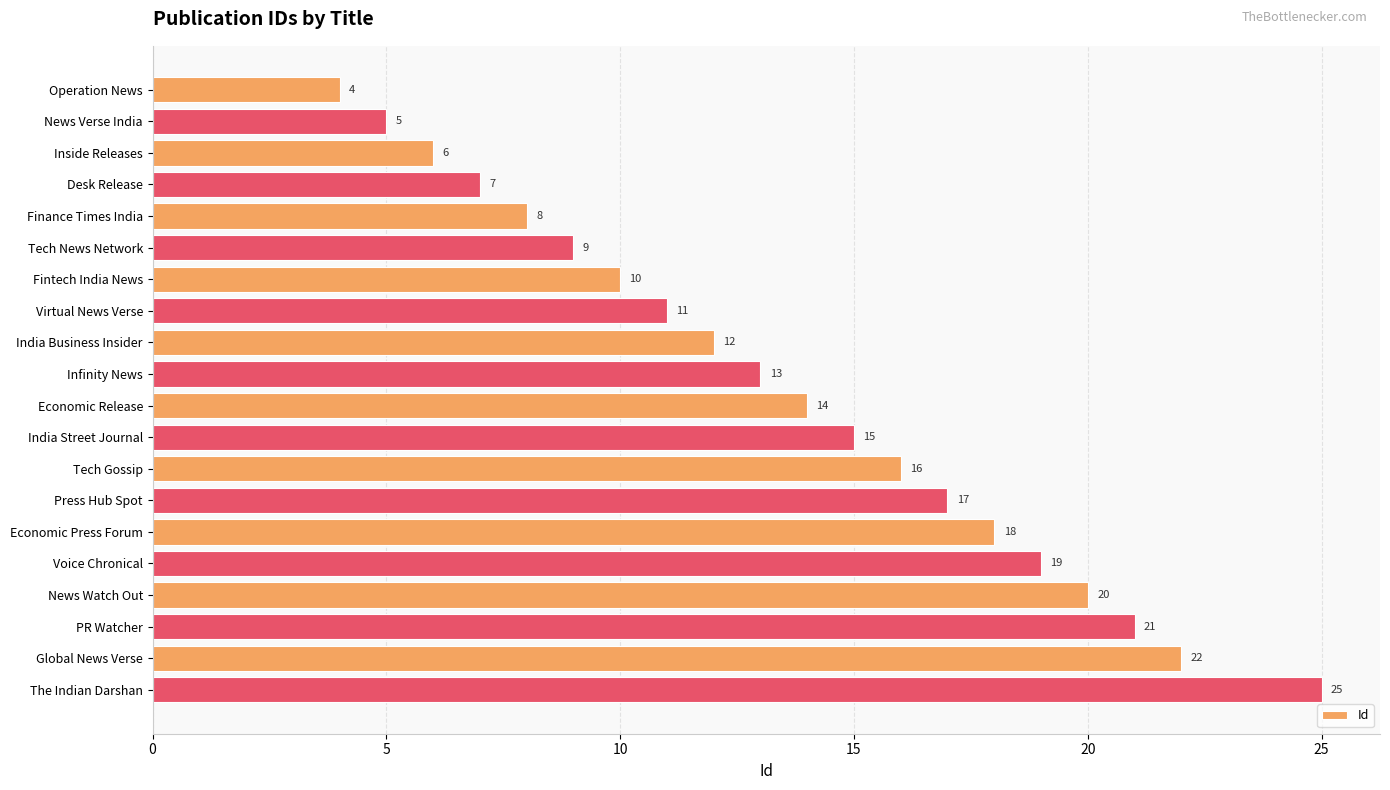

What is the value of the 8th bar from the top?

11